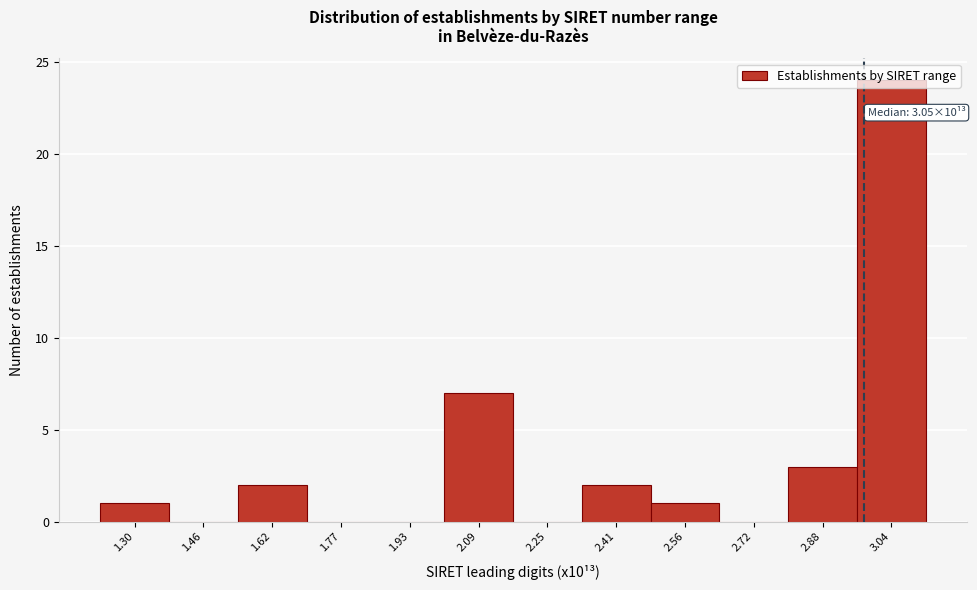

Which category has the highest value across all series?

3.04